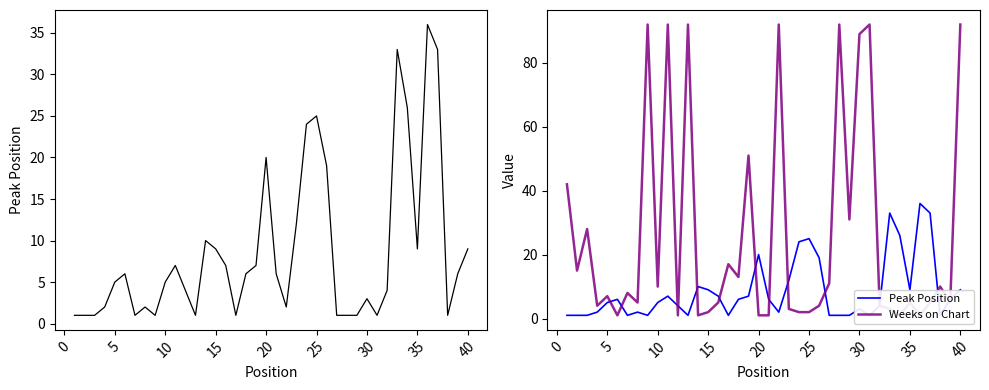

How many interior local valleys does the Peak Position series have?

8